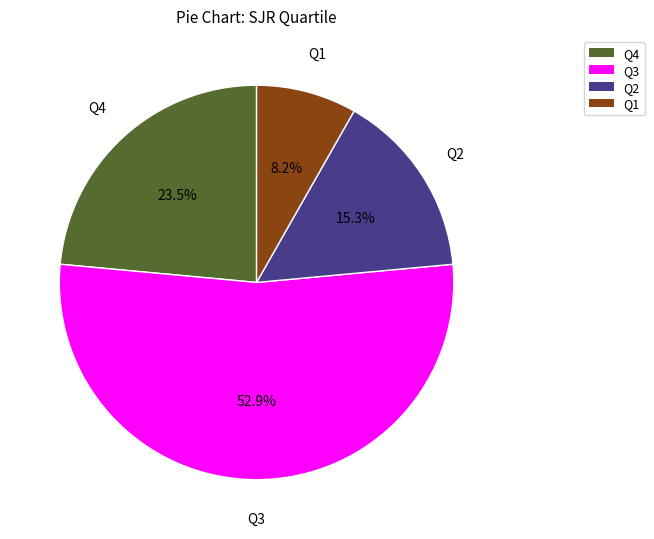

What is the largest slice in the pie chart?

Q3